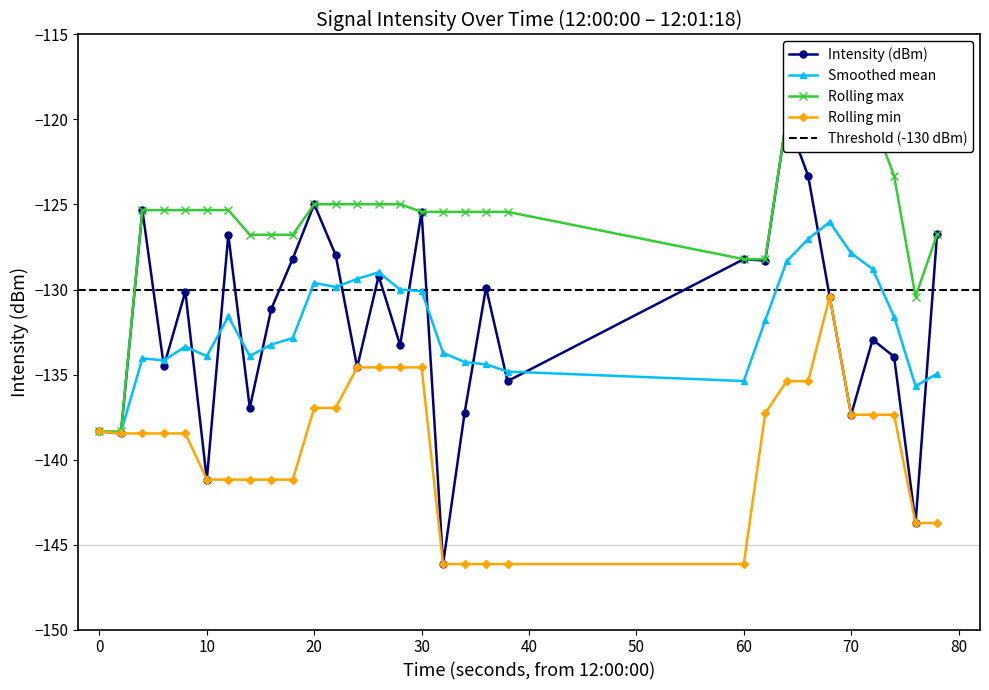

How many lines are shown in the chart?

4